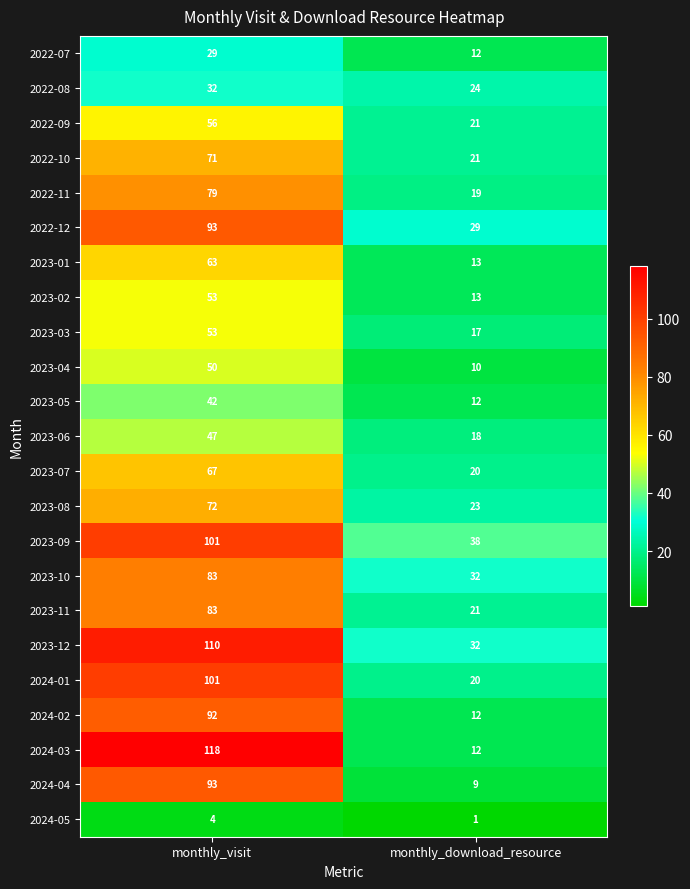

What is the average value of the 2023-09 series?

70